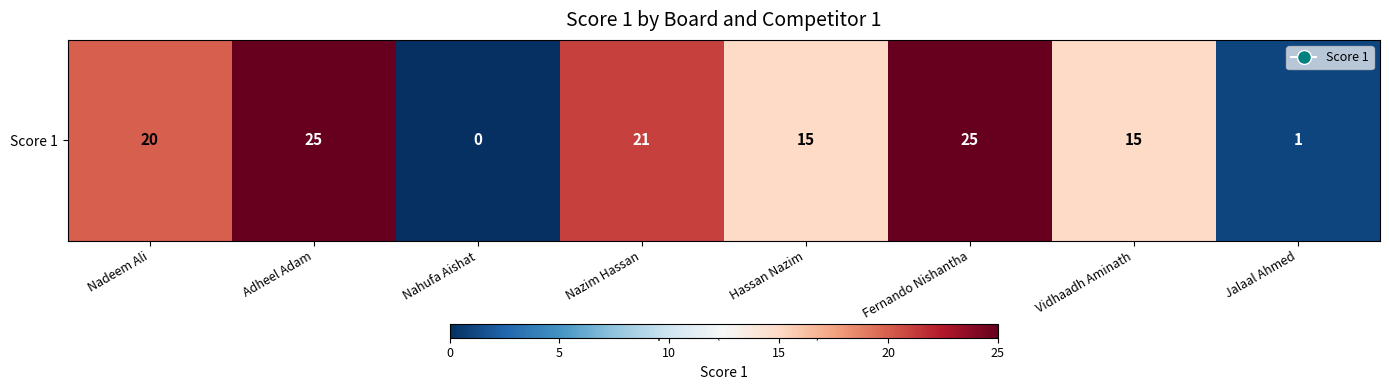

The chart shows a value of 15 at Vidhaadh Aminath. True or false?

True